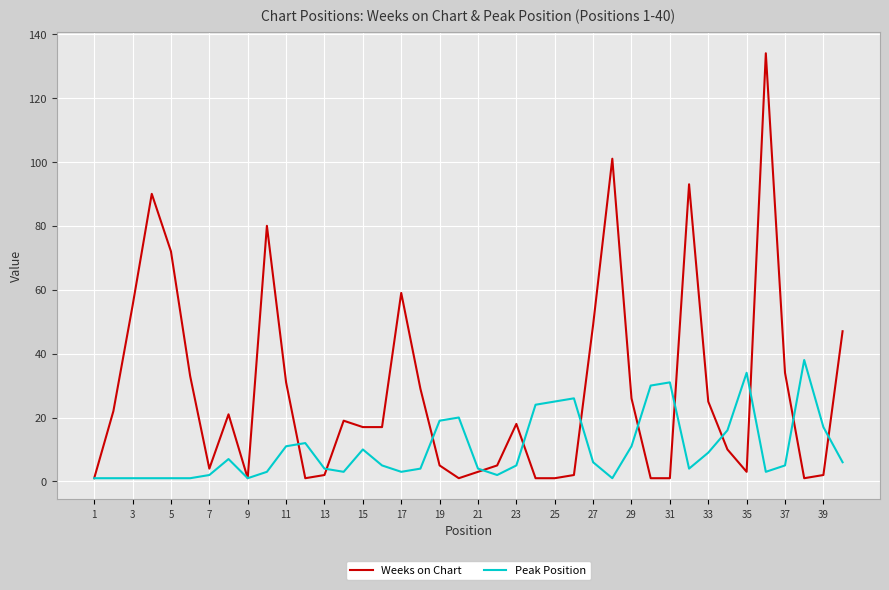

What are all the series names shown in the legend?

Weeks on Chart, Peak Position